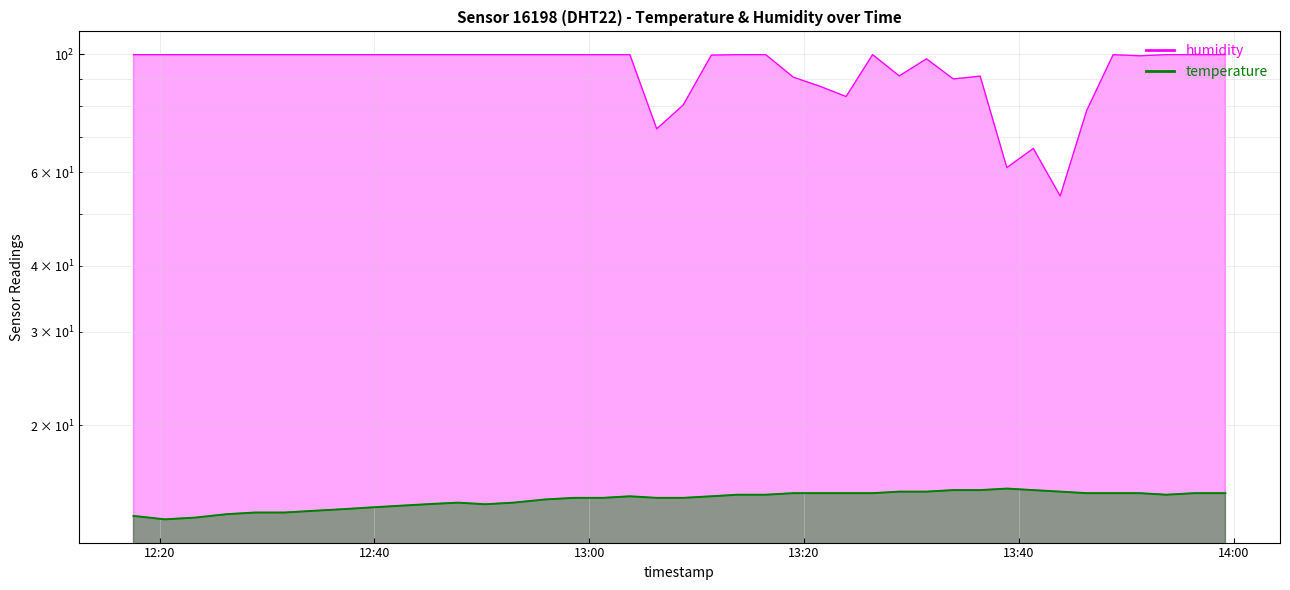

The value of temperature at 2022-09-14T13:31:24 is 21.2. True or false?

False